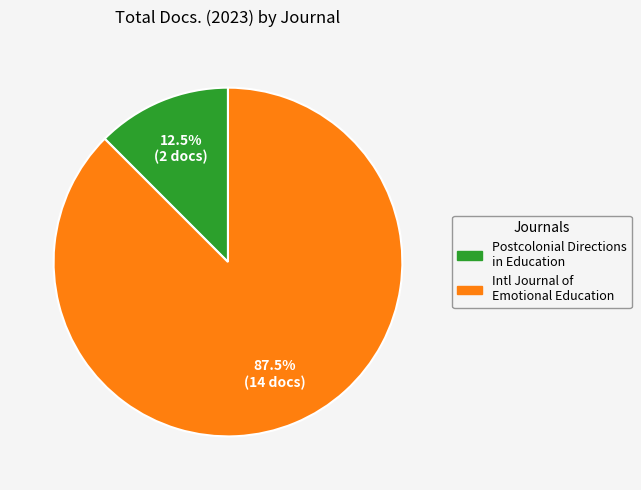

Does any single category account for the majority?

Yes